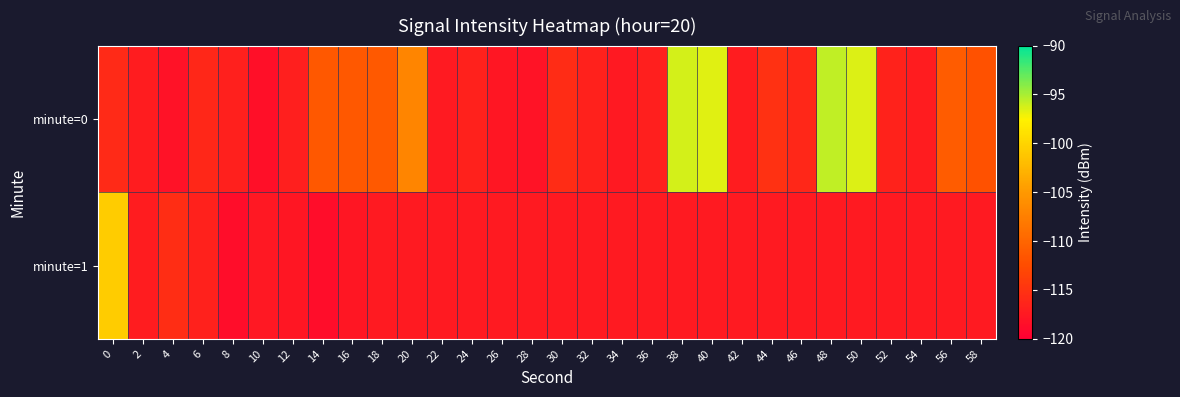

Reading left to right, transcribe all the data shown in this chart.

minute=0: 0=-115.9	2=-117.1	4=-118.2	6=-116.1	8=-116.8	10=-118.4	12=-116.9	14=-111.2	16=-111.3	18=-111.2	20=-106.9	22=-117.4	24=-116.7	26=-117.7	28=-118.1	30=-115.6	32=-116.7	34=-117.4	36=-116.9	38=-96.3	40=-96.6	42=-117.1	44=-115.2	46=-116.1	48=-95.7	50=-96.5	52=-116.5	54=-117.1	56=-110.9	58=-112.0
minute=1: 0=-100.8	2=-117.2	4=-115.5	6=-116.7	8=-118.6	10=-117.6	12=-117.7	14=-118.6	16=-117.7	18=-117.4	20=-117.4	22=-117.4	24=-117.4	26=-117.4	28=-117.4	30=-117.4	32=-117.4	34=-117.4	36=-117.4	38=-117.4	40=-117.4	42=-117.4	44=-117.4	46=-117.4	48=-117.4	50=-117.4	52=-117.4	54=-117.4	56=-117.4	58=-117.4